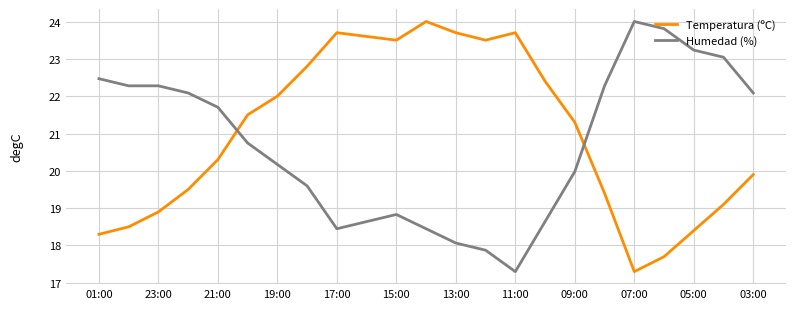

Which series has the largest total across all categories?

Temperatura (ºC)